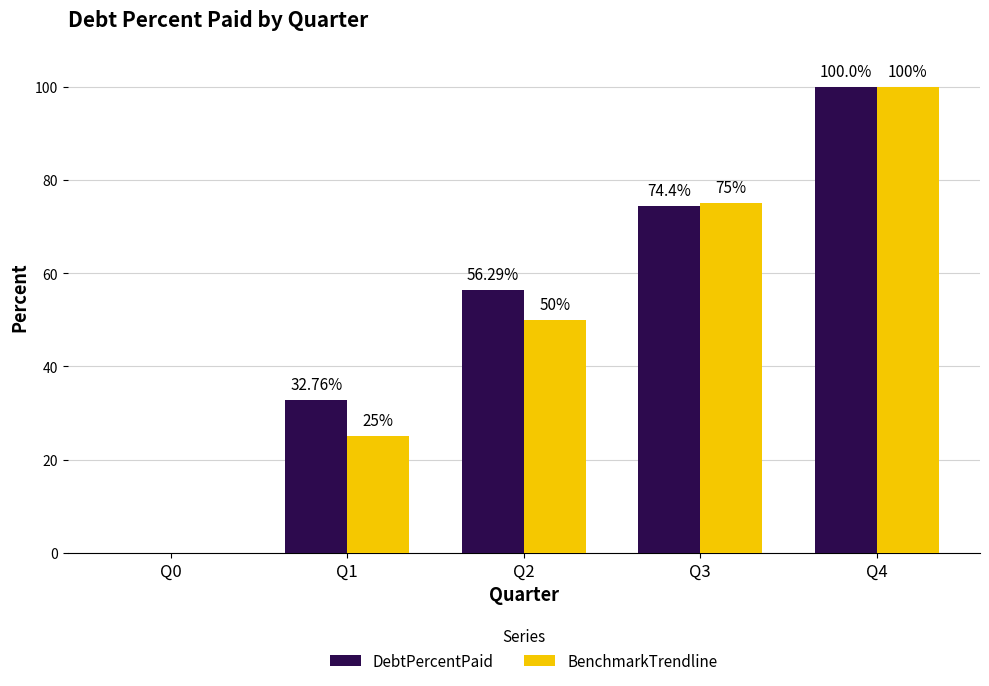

What is the maximum value for DebtPercentPaid?

100.0